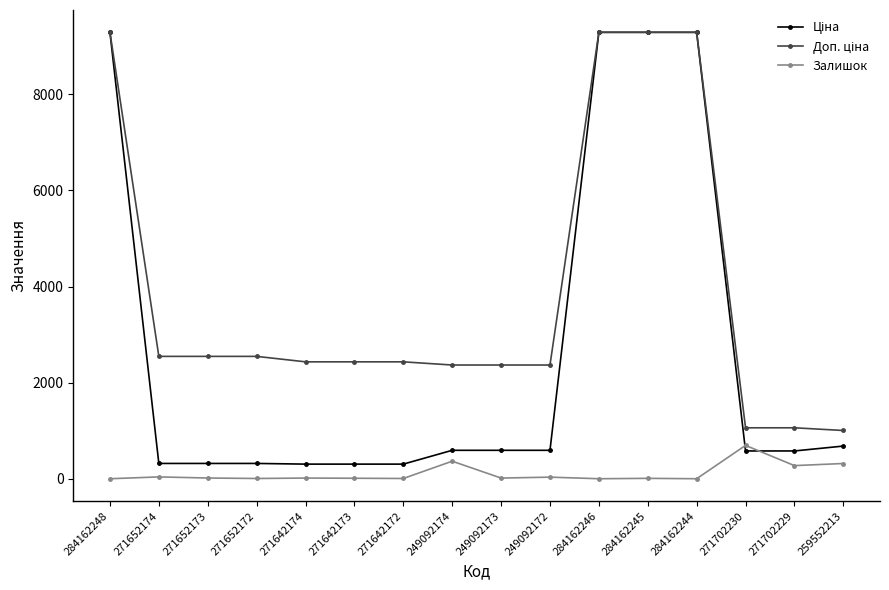

Count the number of categories in the chart.

16